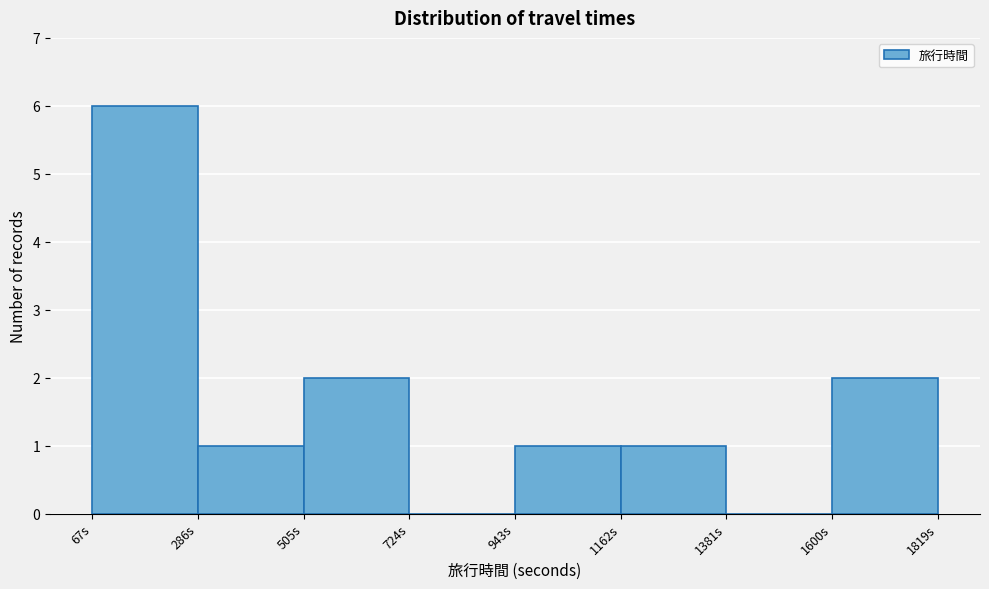

What is the height of the bar covering 50 to 300 on the x-axis? Neither the bar edges nor the heights are printed on the chart, so give them approximately, as read against the axes.

6